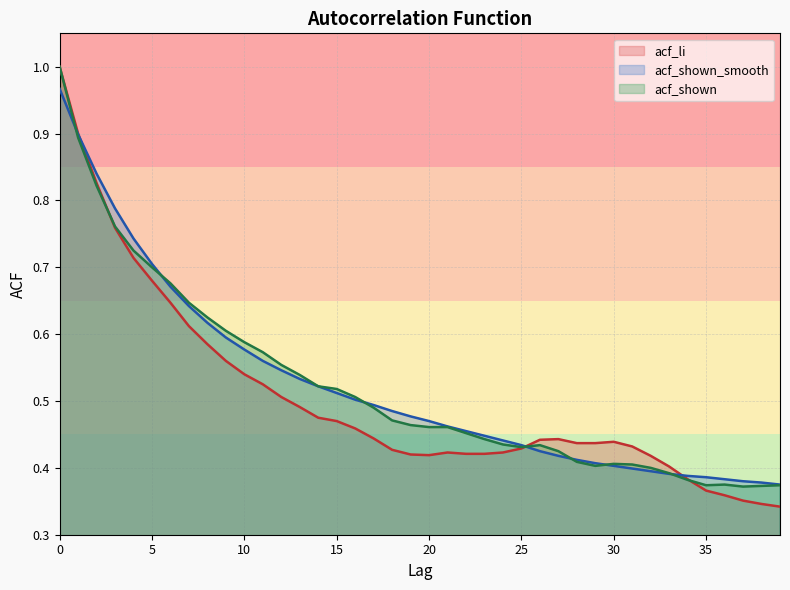

Which series changed the most between 8 and 22?

acf_shown